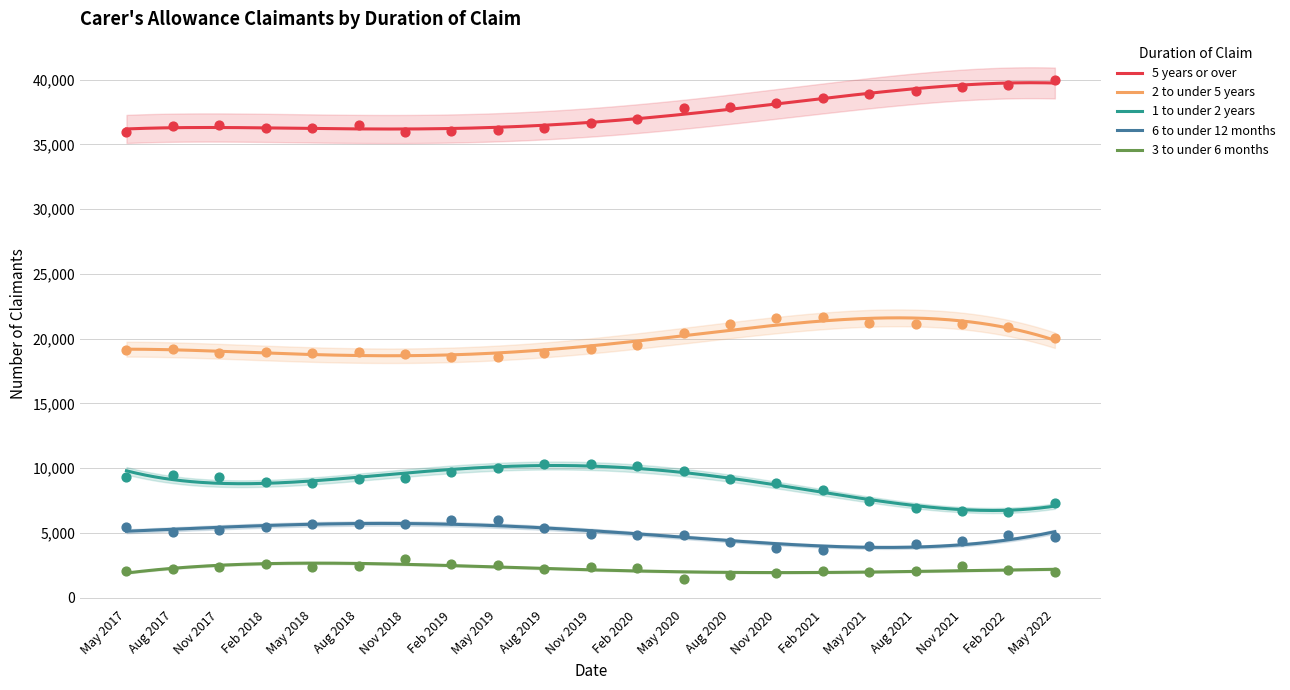

Which series reaches the minimum Y coordinate?

3 to under 6 months